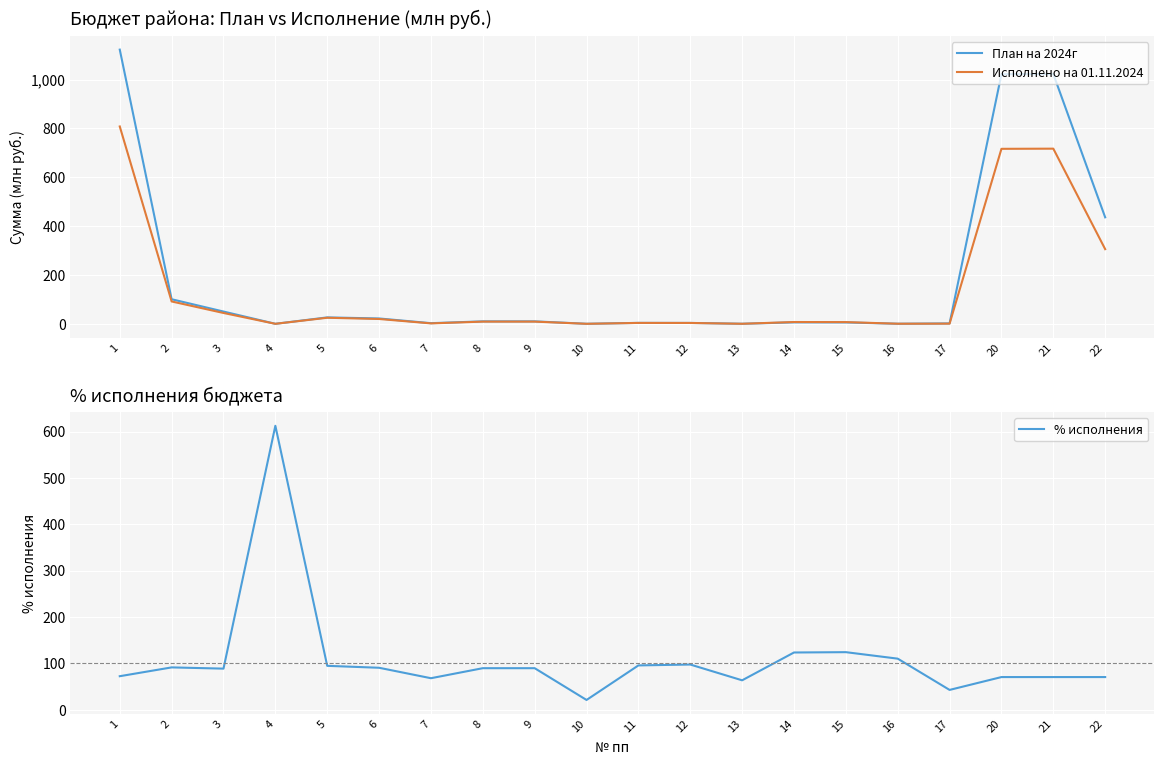

Which category has the highest value across all series?

1